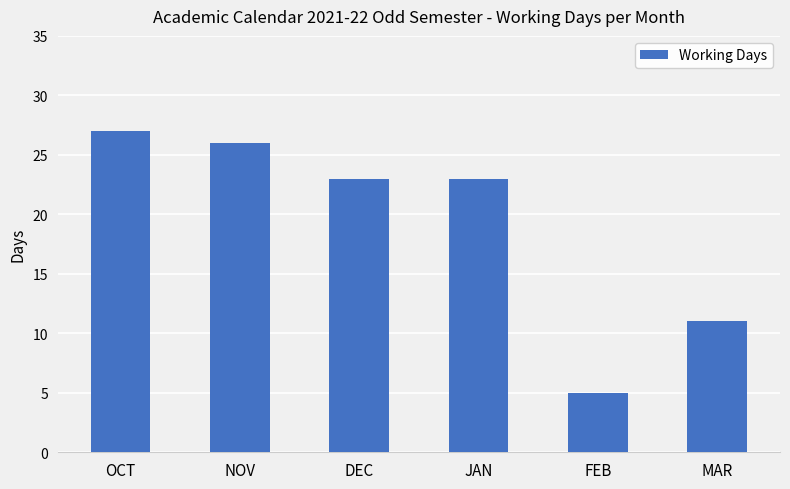

Which category has the lowest value across all series?

FEB